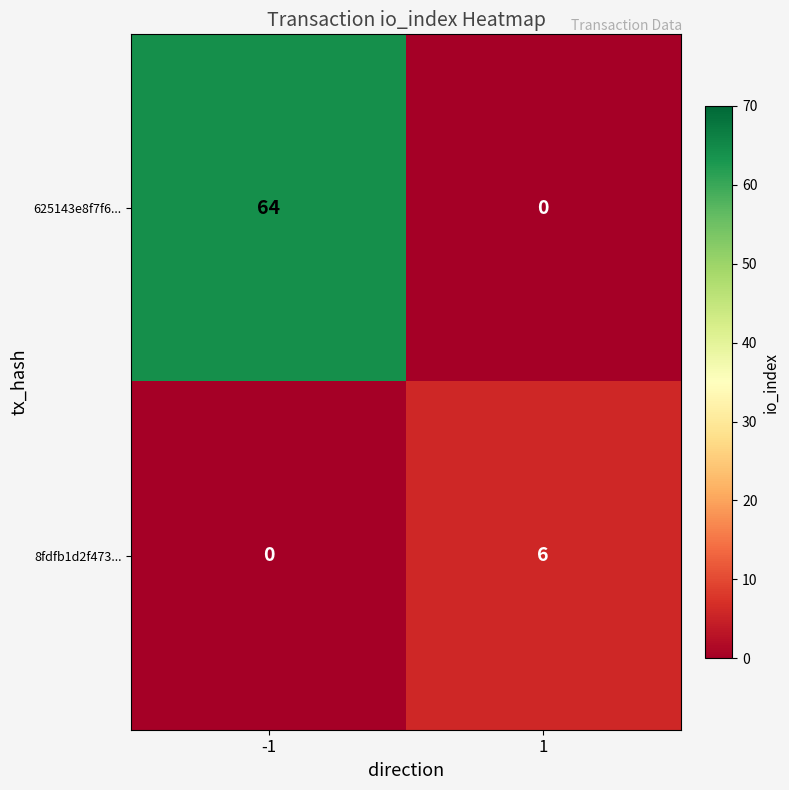

Which category has the highest value across all series?

-1